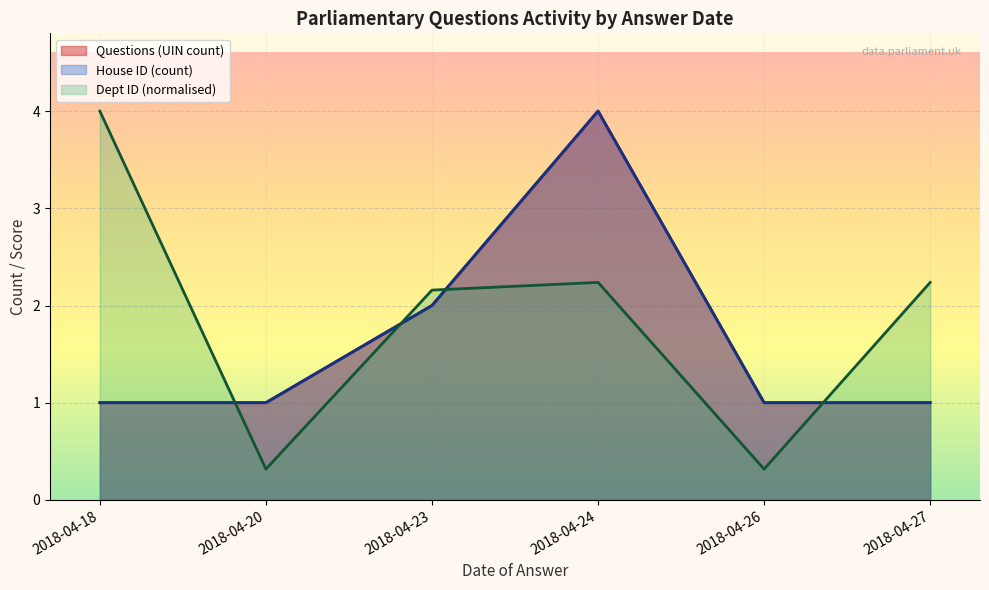

Reading left to right, what are all the values shown in this chart?

Questions (UIN count): 2018-04-18=1.0	2018-04-20=1.0	2018-04-23=2.0	2018-04-24=4.0	2018-04-26=1.0	2018-04-27=1.0
House ID (count): 2018-04-18=1.0	2018-04-20=1.0	2018-04-23=2.0	2018-04-24=4.0	2018-04-26=1.0	2018-04-27=1.0
Dept ID (normalised): 2018-04-18=4.0	2018-04-20=0.3	2018-04-23=2.2	2018-04-24=2.2	2018-04-26=0.3	2018-04-27=2.2